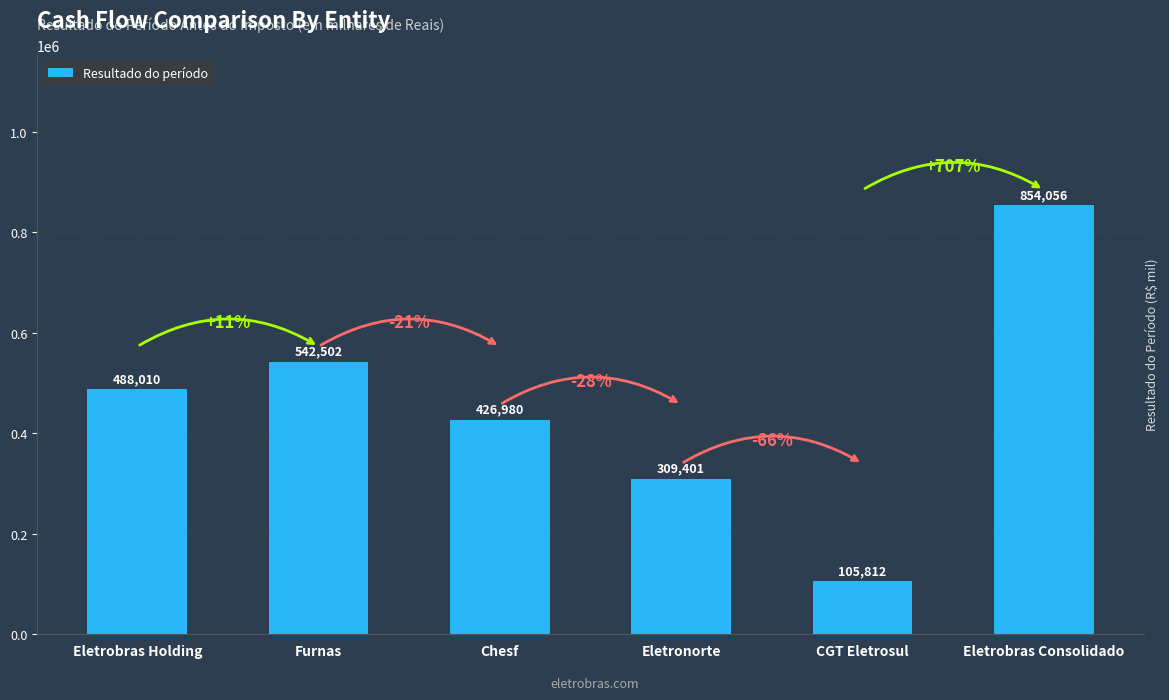

Where is the data nearest to the value 479934?

Eletrobras Holding